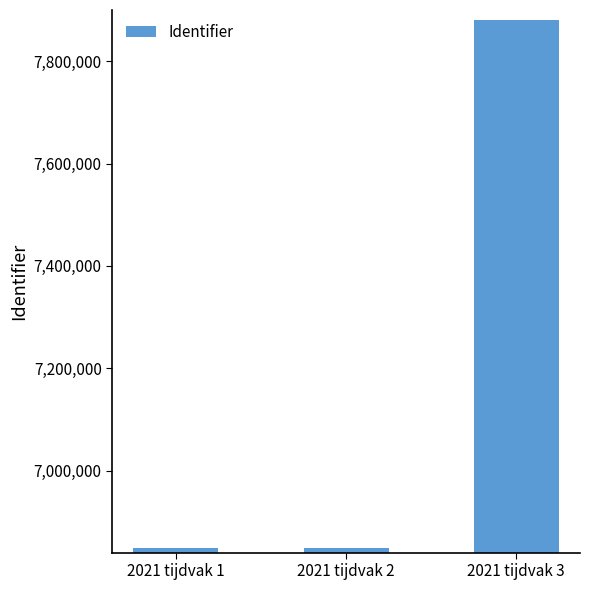

Does the chart contain stacked bars?

No